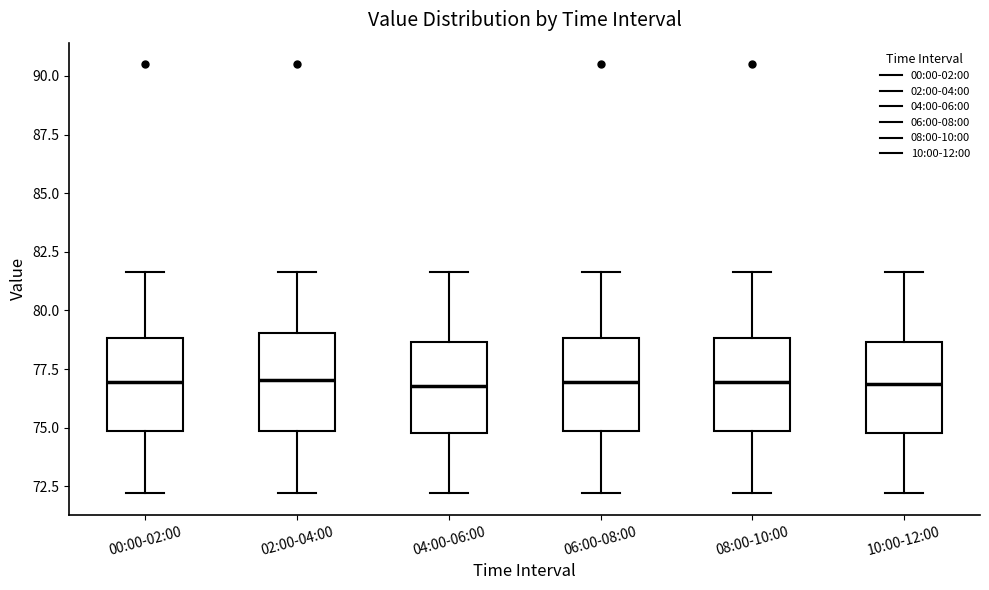

Reading left to right, read every box against the y-axis: the position of its median line, the range the box covers, and the ends of its whiskers. The values are not printed on the chart, so give them approximately, as read against the axis.

00:00-02:00: median 77.0, box 75.0 to 79.0, whiskers 72.0 to 81.5
02:00-04:00: median 77.0, box 75.0 to 79.0, whiskers 72.0 to 81.5
04:00-06:00: median 77.0, box 75.0 to 78.5, whiskers 72.0 to 81.5
06:00-08:00: median 77.0, box 75.0 to 79.0, whiskers 72.0 to 81.5
08:00-10:00: median 77.0, box 75.0 to 79.0, whiskers 72.0 to 81.5
10:00-12:00: median 77.0, box 75.0 to 78.5, whiskers 72.0 to 81.5